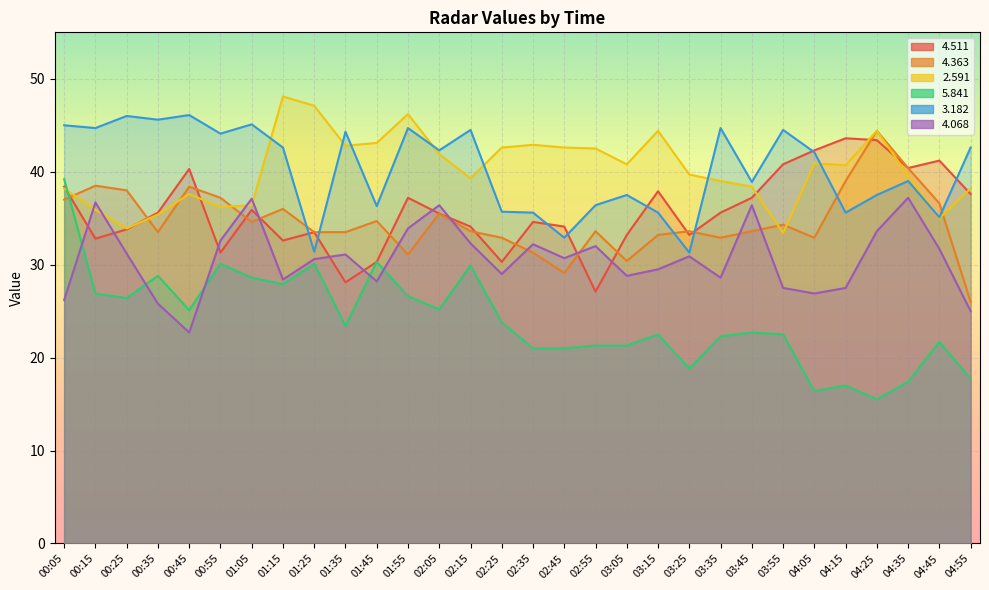

How many values in the   4.363 series exceed 33?

22